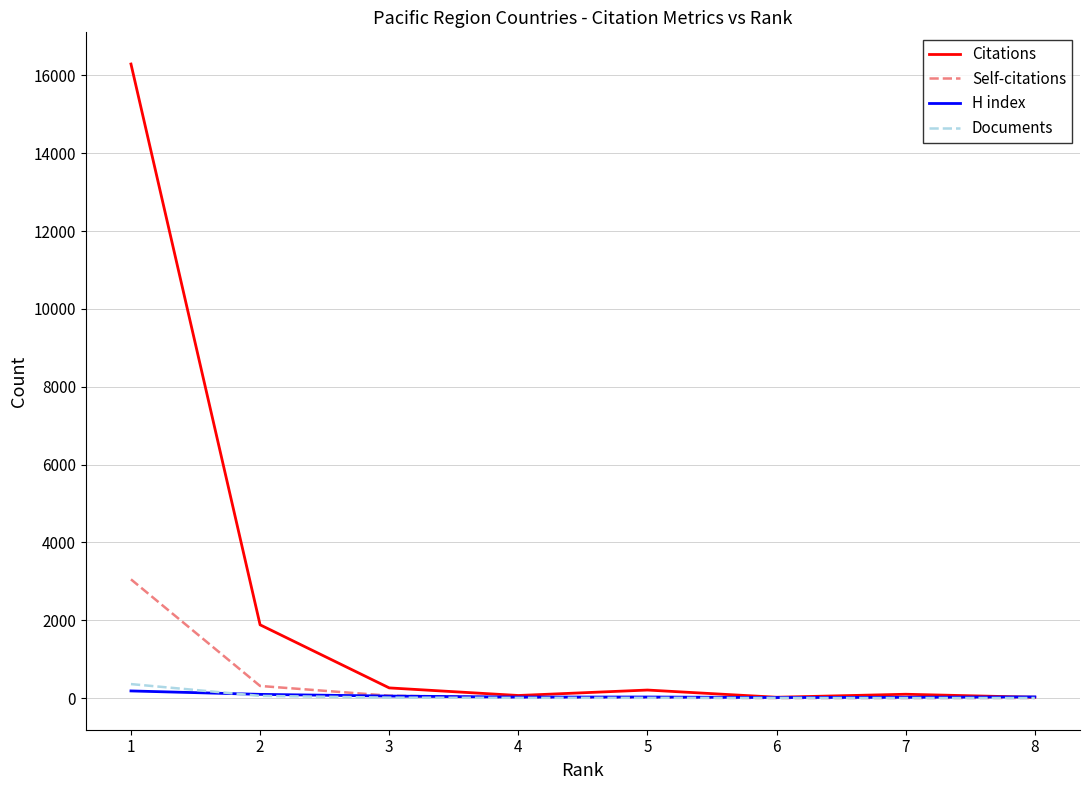

Which series has the largest total across all categories?

Citations